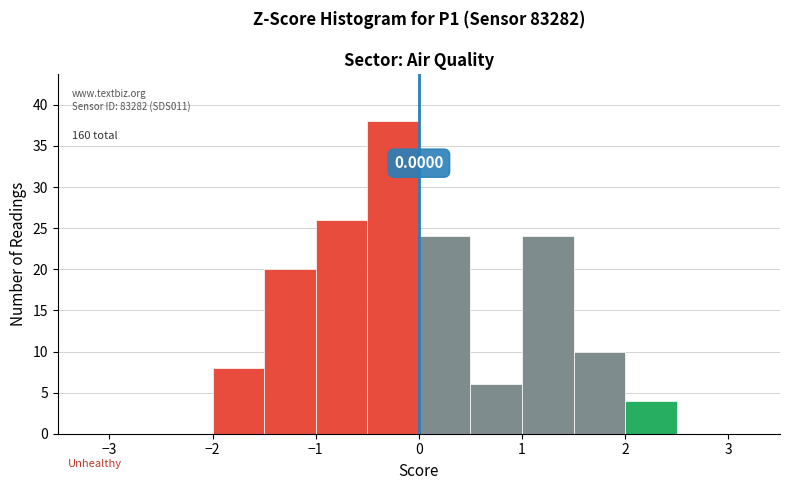

Over which range of the x-axis is the bar tallest?

-0.5 to 0.0